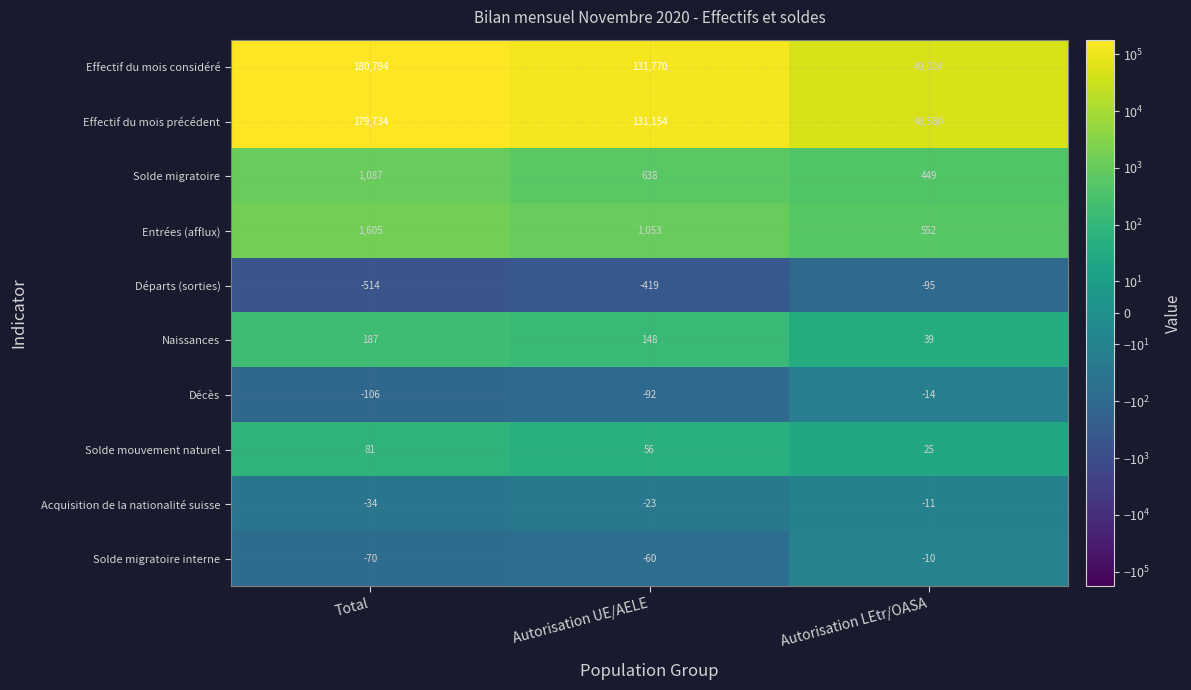

What is the approximate value of Solde mouvement naturel at Autorisation UE/AELE, to the nearest 10?

60